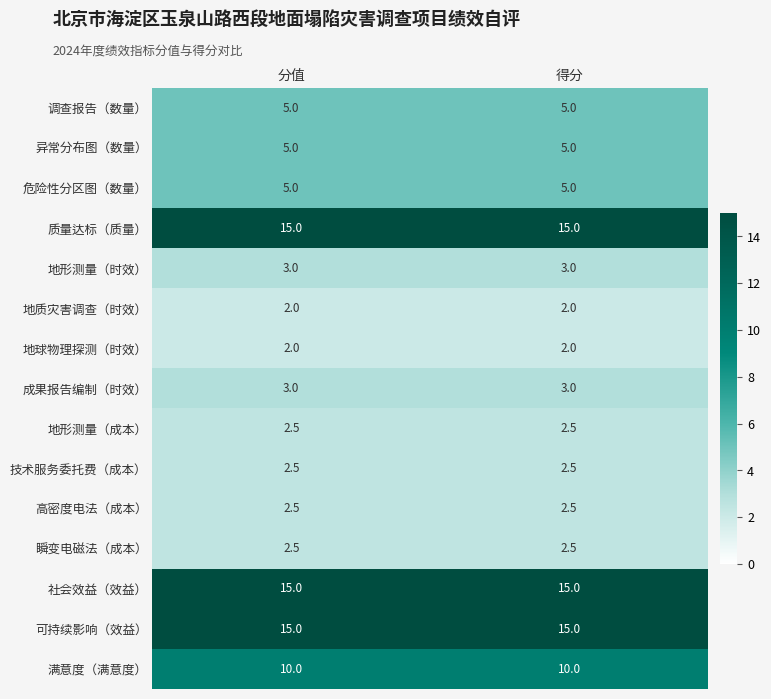

The value of 高密度电法（成本） at 分值 is 4.2. True or false?

False